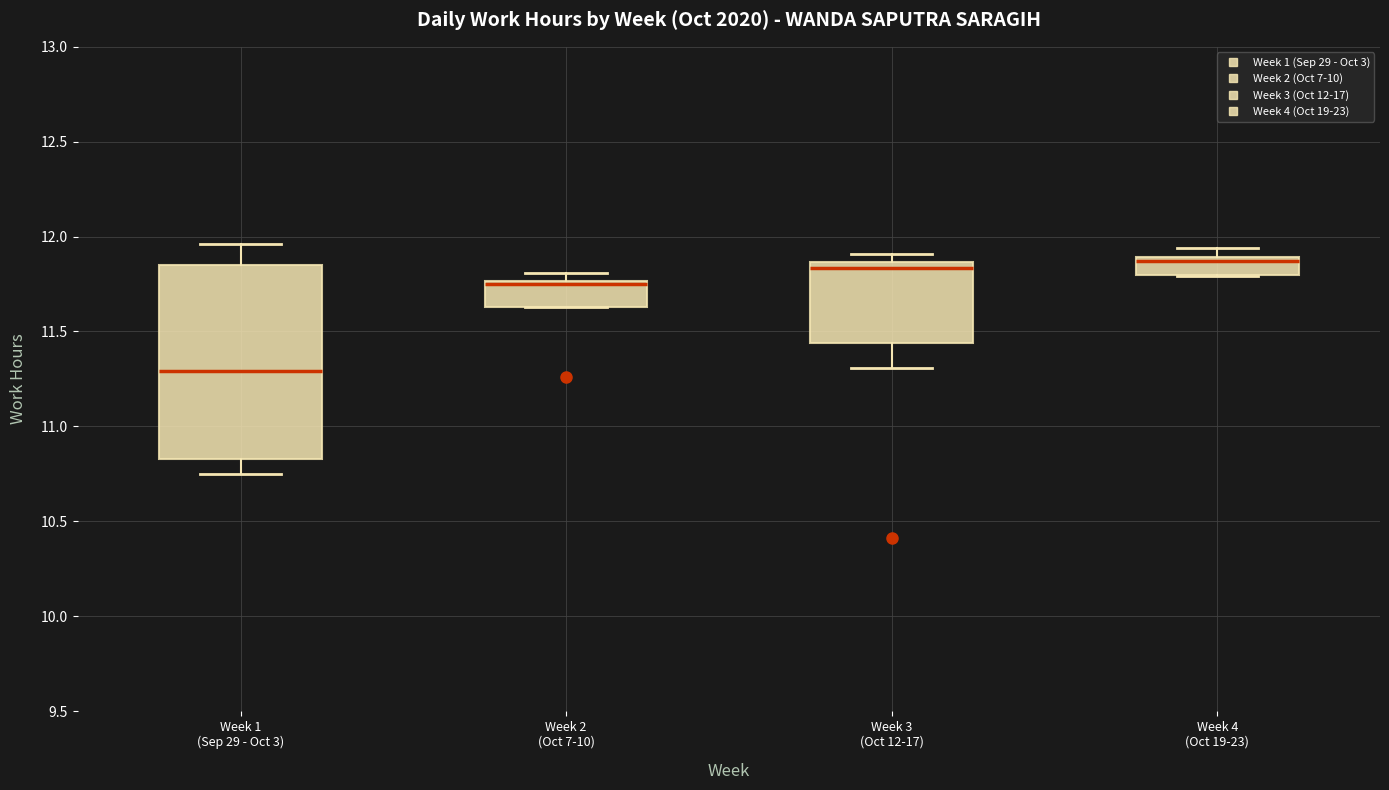

Reading left to right, read every box against the y-axis: the position of its median line, the range the box covers, and the ends of its whiskers. The values are not printed on the chart, so give them approximately, as read against the axis.

Week 1 (Sep 29 - Oct 3): median 11.30, box 10.85 to 11.85, whiskers 10.75 to 11.95
Week 2 (Oct 7-10): median 11.75 (just below the box's upper edge), box 11.65 to 11.75, whiskers 11.65 to 11.80
Week 3 (Oct 12-17): median 11.85 (just below the box's upper edge), box 11.45 to 11.85, whiskers 11.30 to 11.90
Week 4 (Oct 19-23): median 11.85, box 11.80 to 11.90, whiskers 11.80 to 11.95